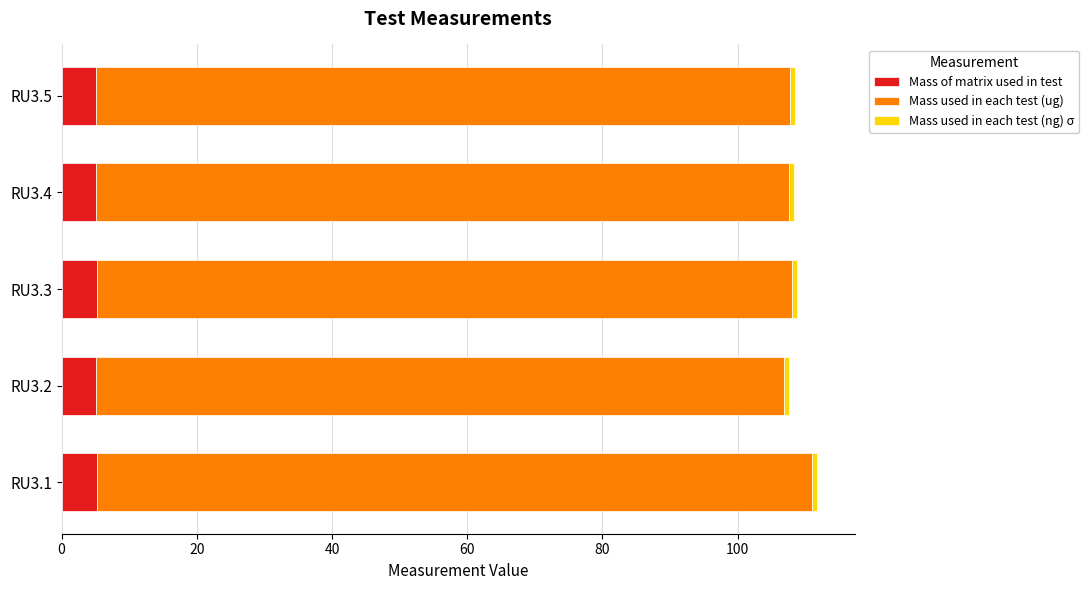

What is the minimum value for Mass of matrix used in test?

5.1